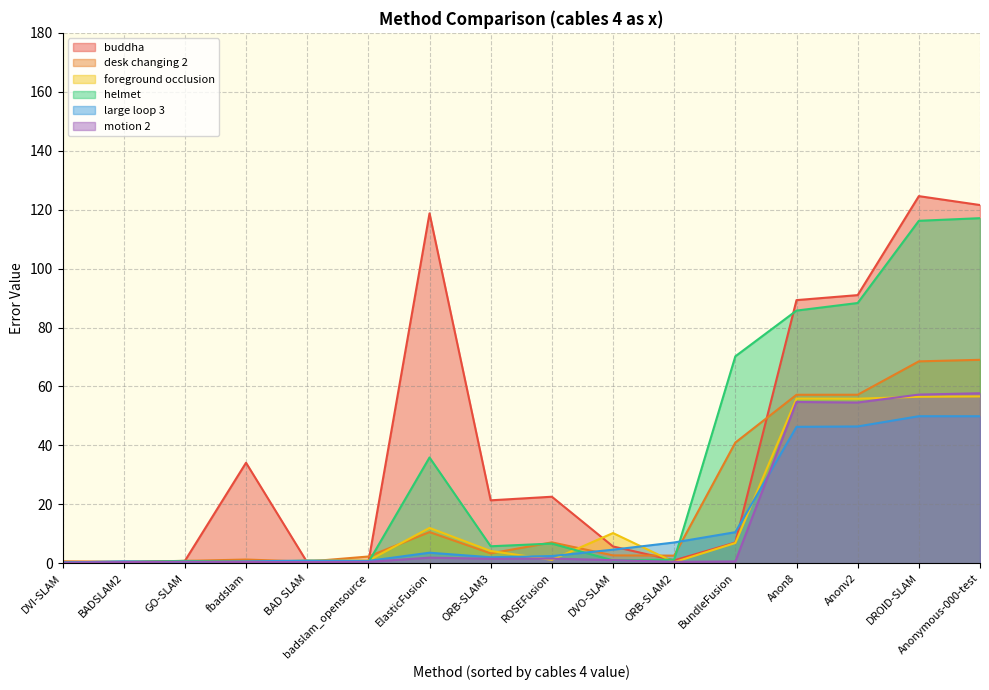

Rank the categories by motion 2 value from highest to lowest.

Anonymous-000-test, DROID-SLAM, Anon8, Anonv2, ElasticFusion, ROSEFusion, ORB-SLAM3, DVO-SLAM, BundleFusion, GO-SLAM, ORB-SLAM2, badslam_opensource, fbadslam, BAD SLAM, BADSLAM2, DVI-SLAM